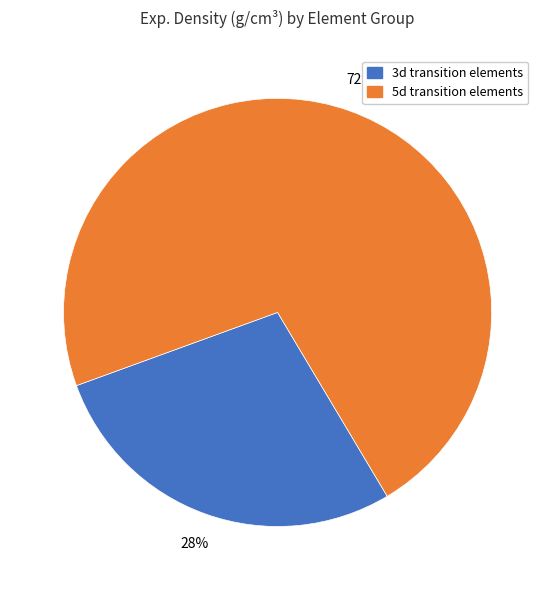

To the nearest percent, what portion does 3d transition elements represent?

28%